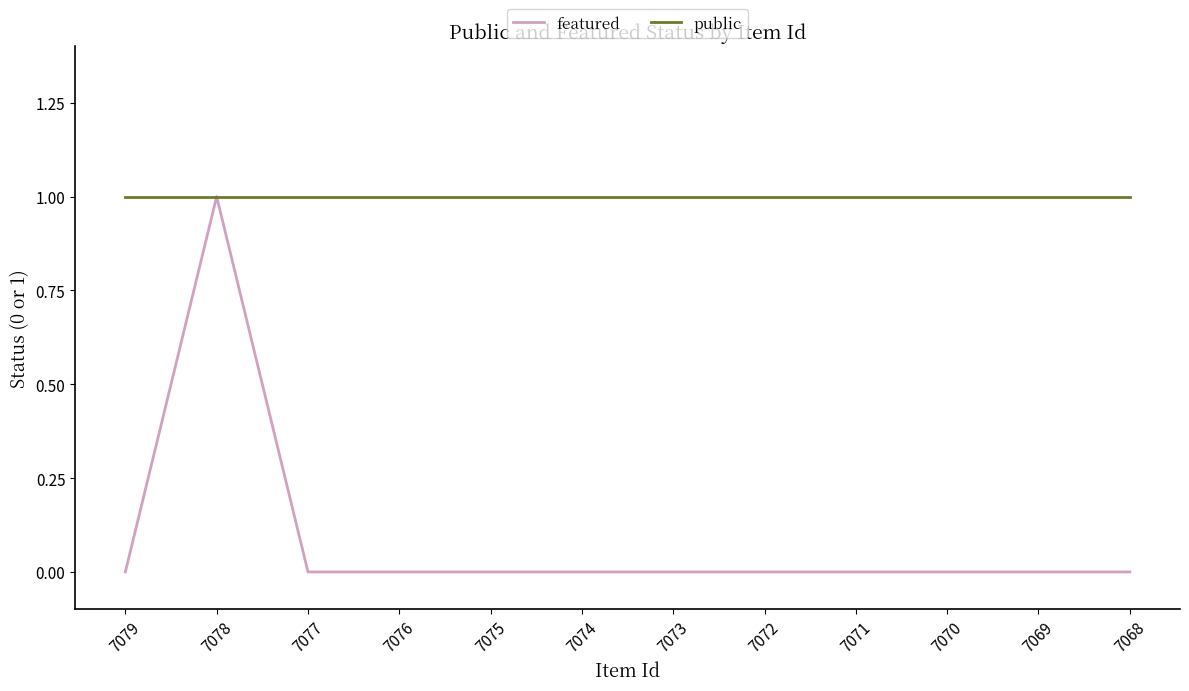

What is the difference between the maximum and second lowest values in the featured series?

1